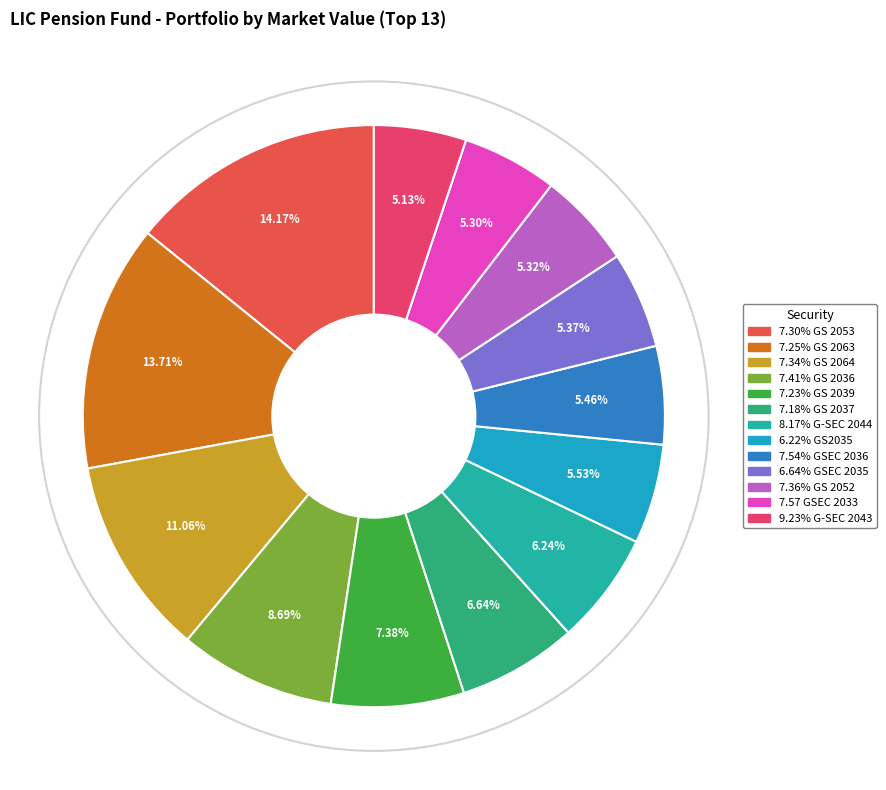

How many segments does this pie chart have?

13